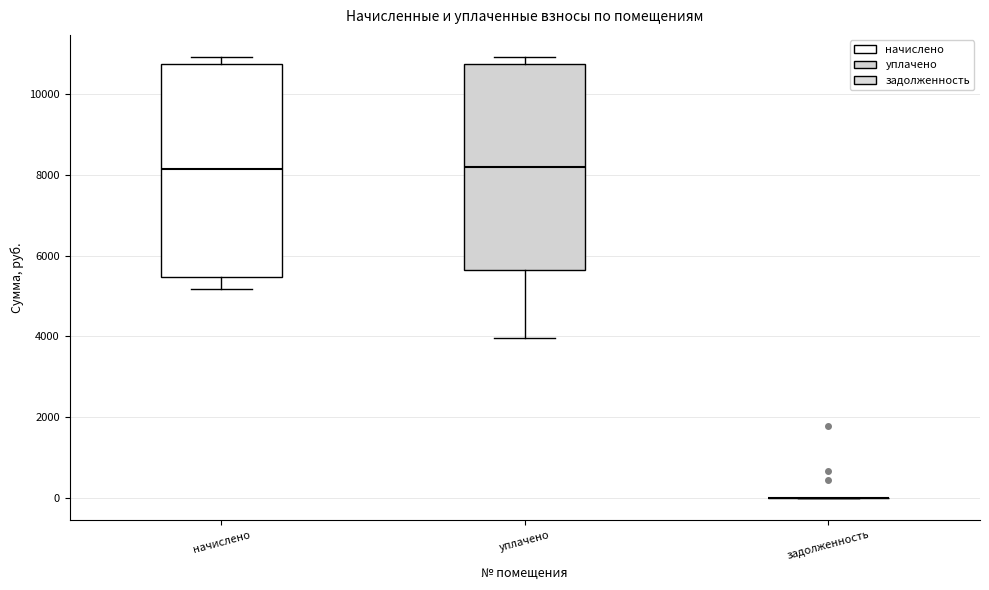

Reading left to right, read every box against the y-axis: the position of its median line, the range the box covers, and the ends of its whiskers. The values are not printed on the chart, so give them approximately, as read against the axis.

начислено: median 8200, box 5400 to 10800, whiskers 5200 to 11000
уплачено: median 8200, box 5600 to 10800, whiskers 4000 to 11000
задолженность: box collapsed to a line at 0, whiskers 0 to 0